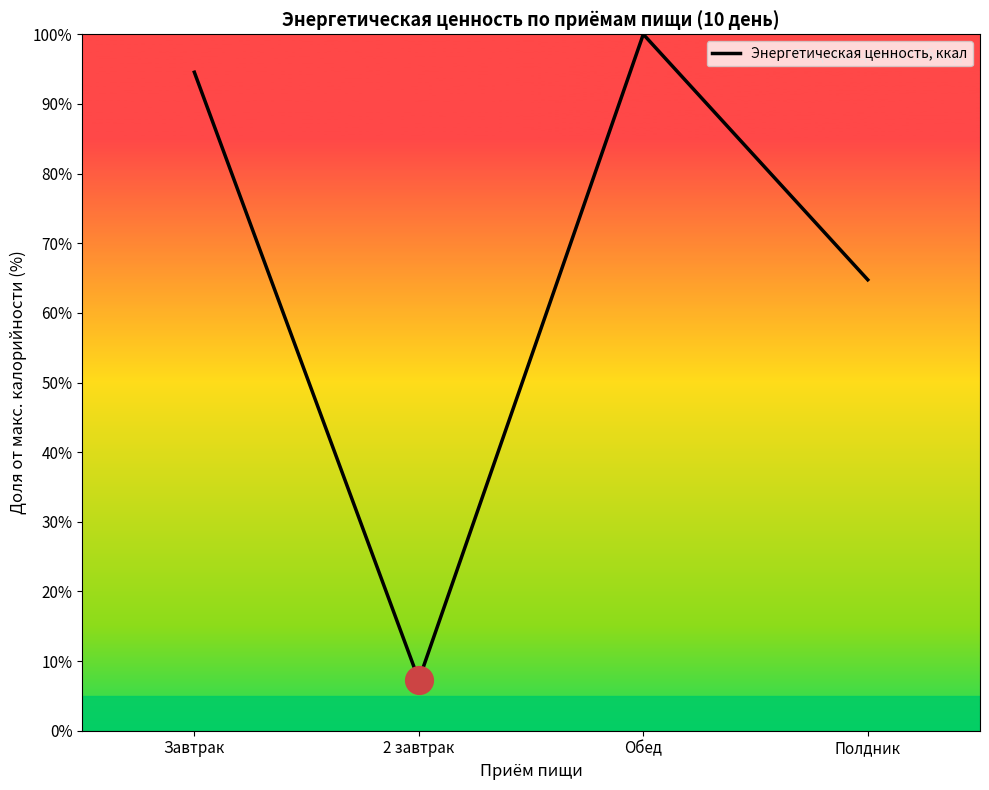

Between Завтрак and 2 завтрак, which is larger?

Завтрак